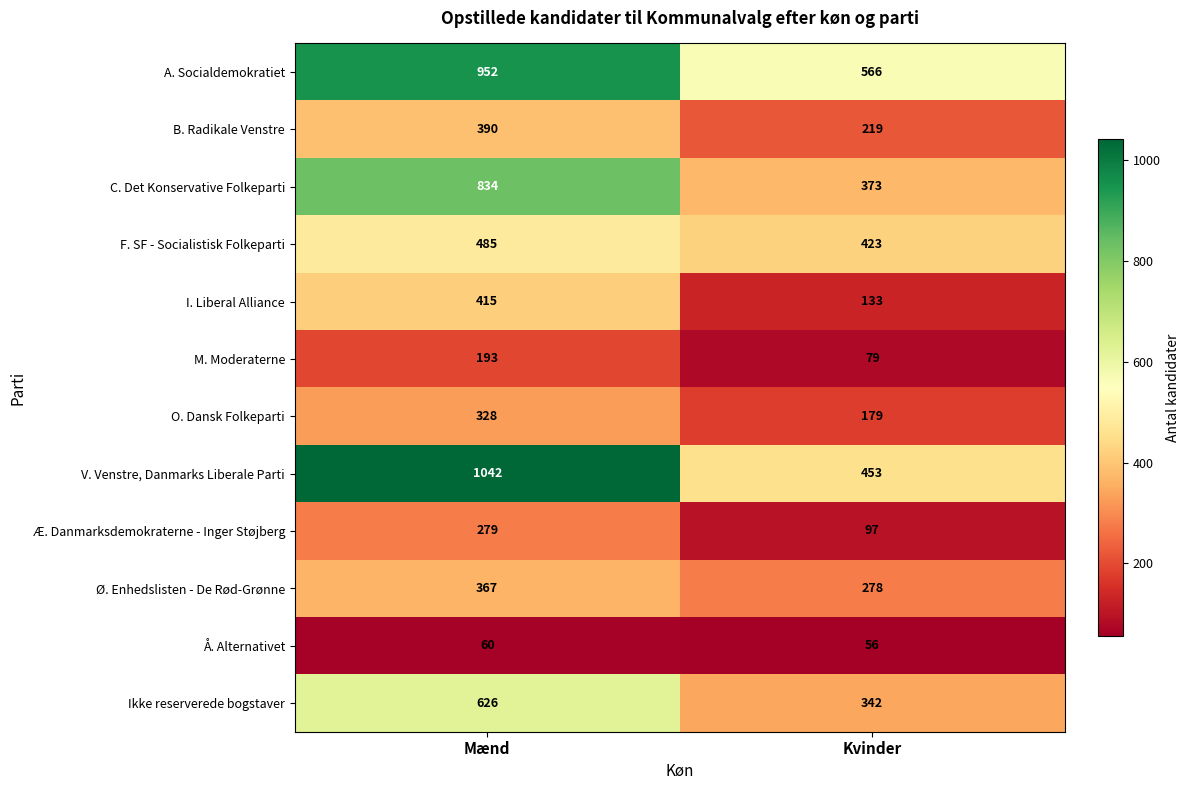

Which series has the largest total across all categories?

A. Socialdemokratiet